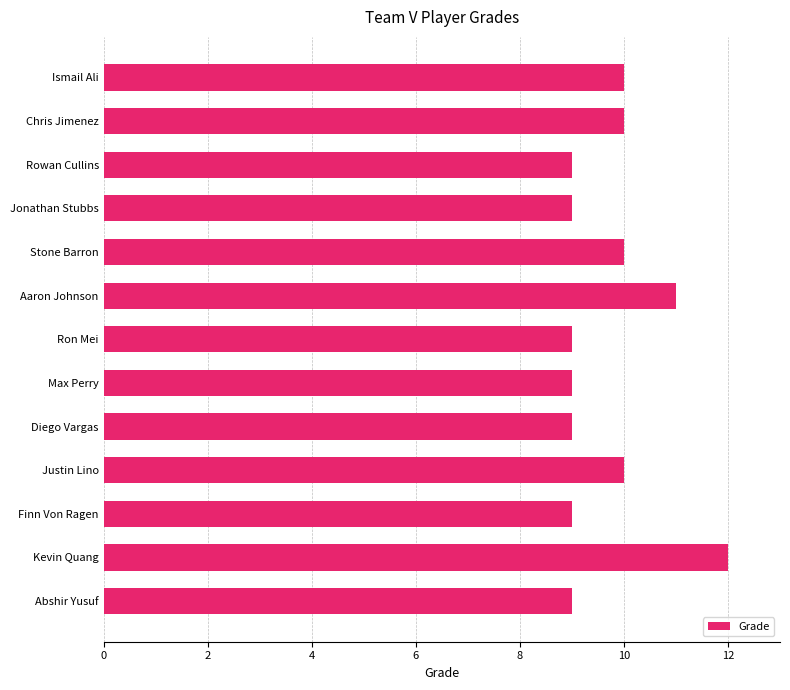

How many categories are shown in the chart?

13